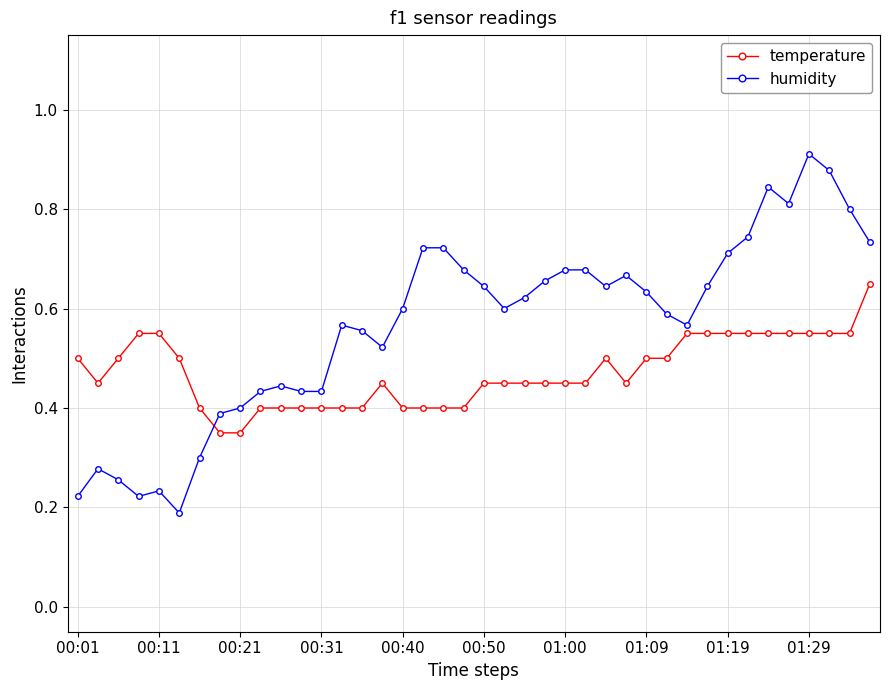

Which series ends up on top after the final intersection of temperature and humidity?

humidity